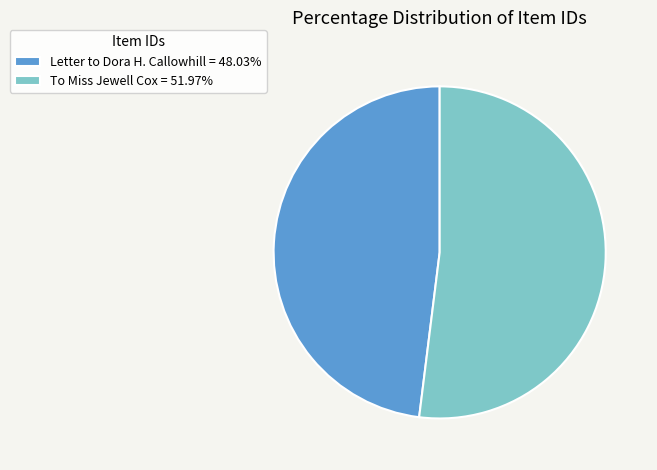

Approximately how many times larger is the value at Letter to Dora H. Callowhill = 48.03% compared to To Miss Jewell Cox = 51.97%?

0.9